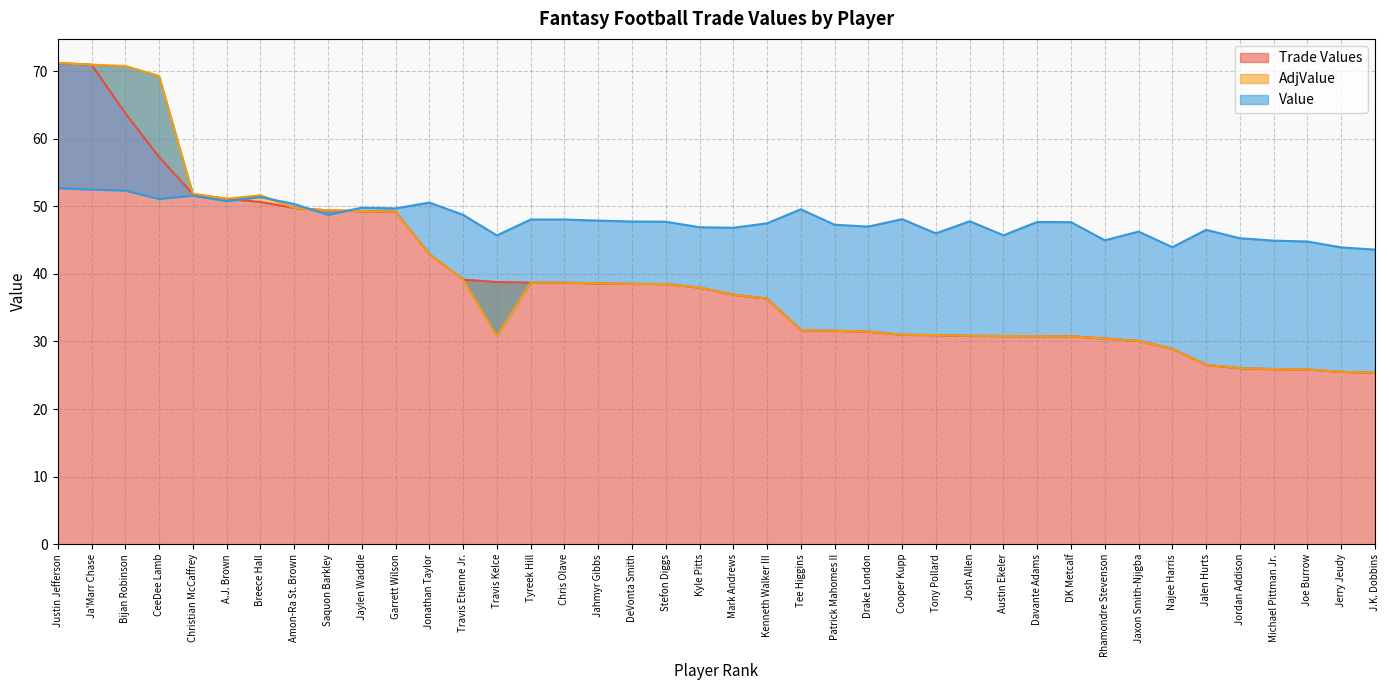

What is the difference between the maximum and minimum values in the Trade Values series?

45.8